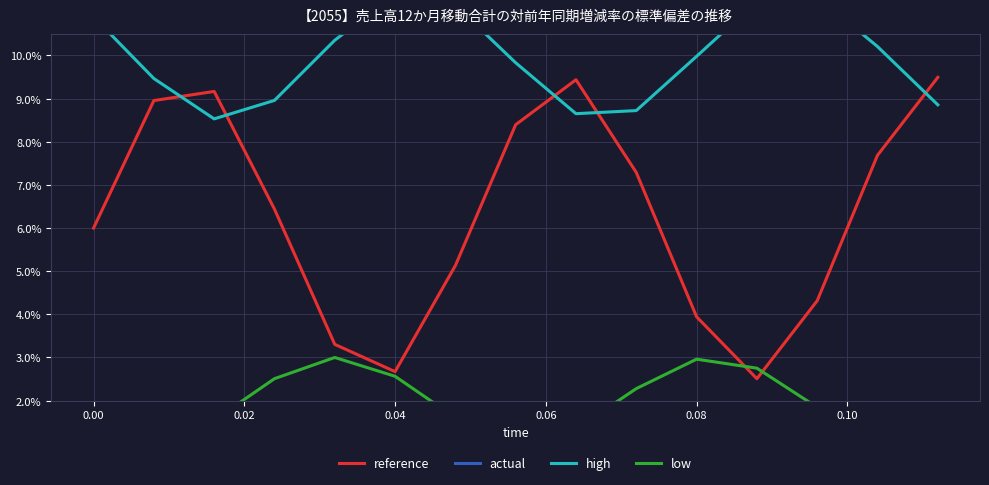

List the series in order of their peak value, highest first.

actual, high, reference, low